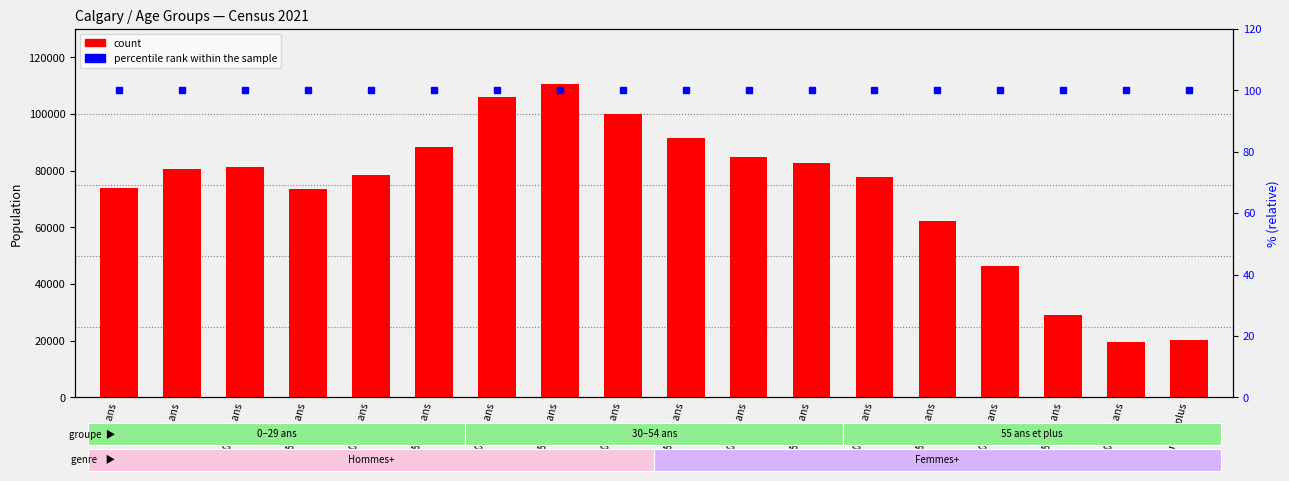

What is the difference between the count values at 35 à 39 ans and 70 à 74 ans?

64270